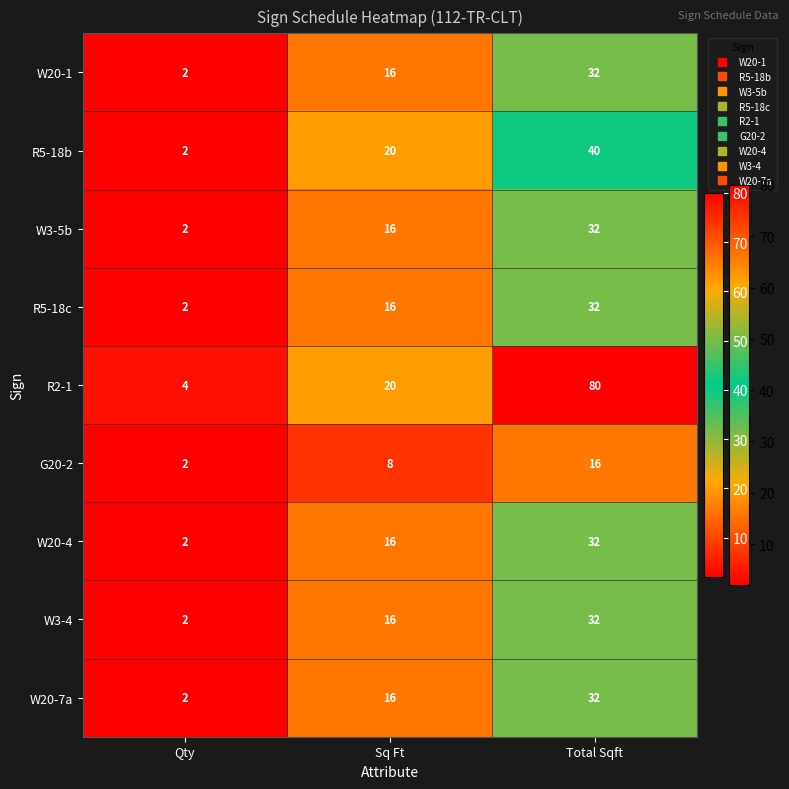

What is the spread (max minus min) of values at Qty?

2